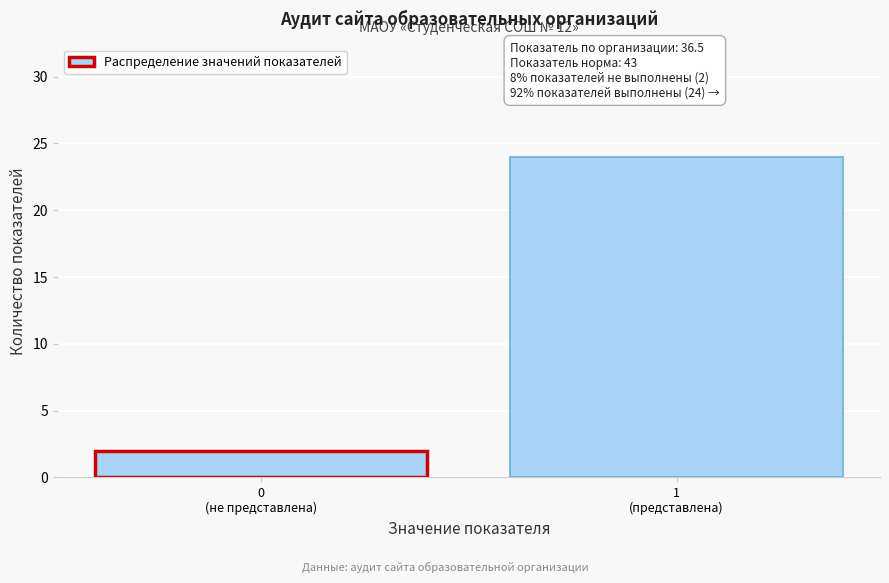

Reading right to left, transcribe all the data shown in this chart.

24	2